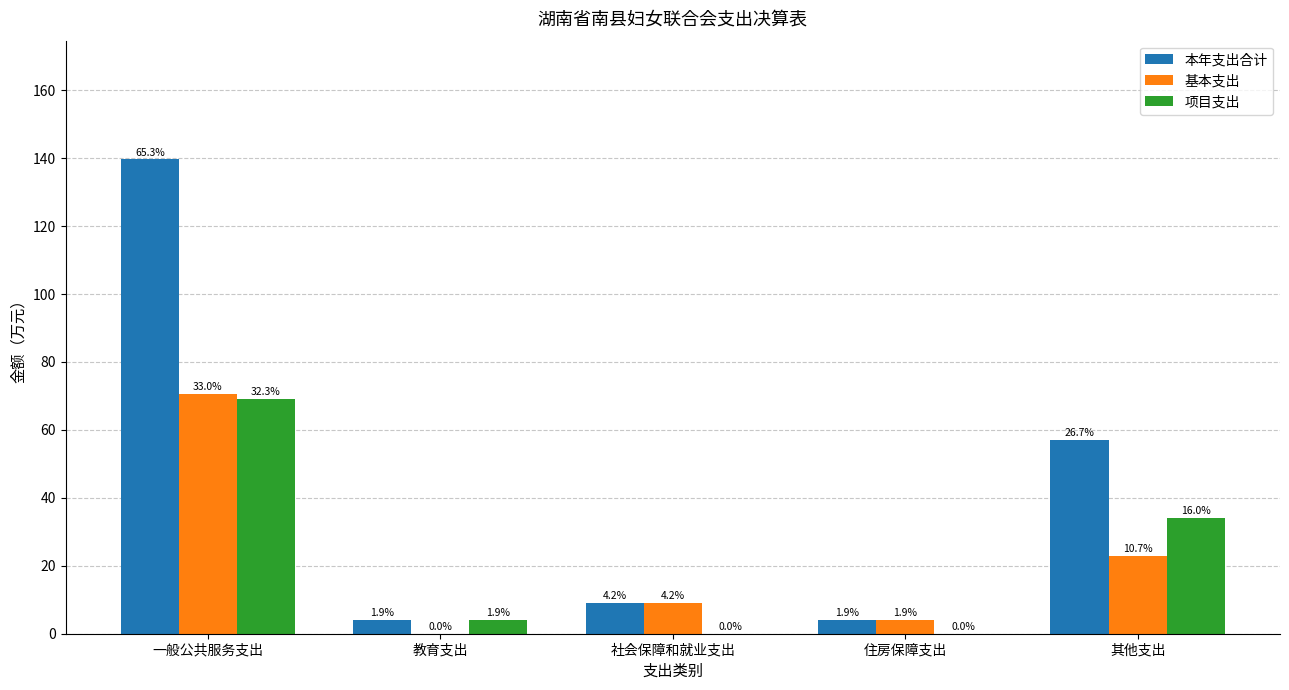

Reading left to right, transcribe all the data shown in this chart.

本年支出合计: 139.7	4.0	9.1	4.2	57.0
基本支出: 70.6	0.0	9.1	4.2	22.8
项目支出: 69.1	4.0	0.0	0.0	34.2